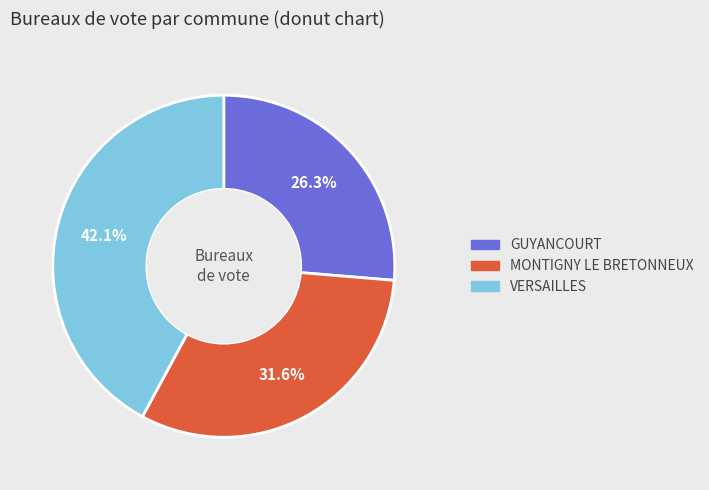

Is there any slice that represents more than half of the pie?

No